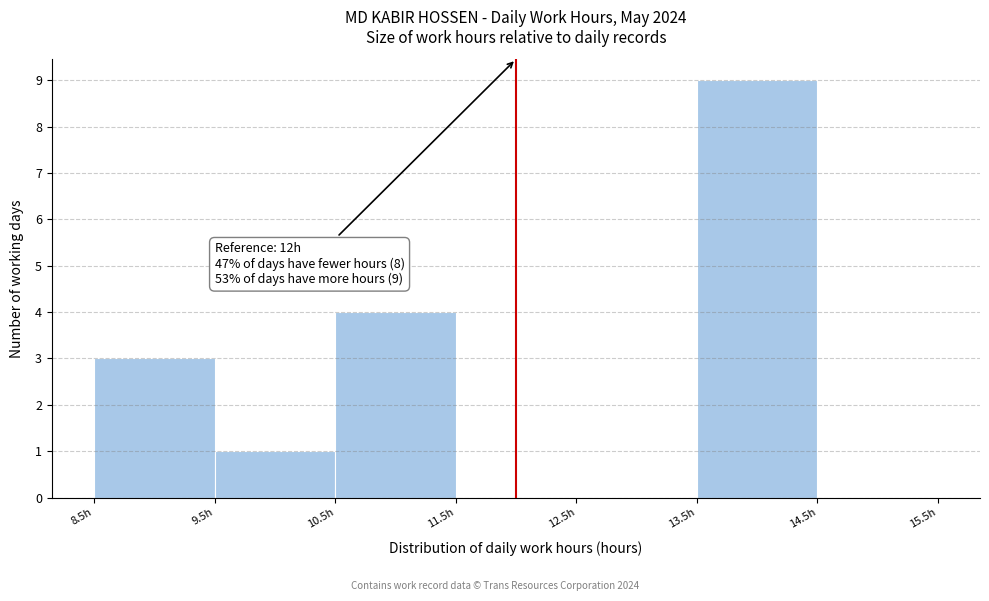

Over which range of the x-axis is the bar tallest?

13.5 to 14.5